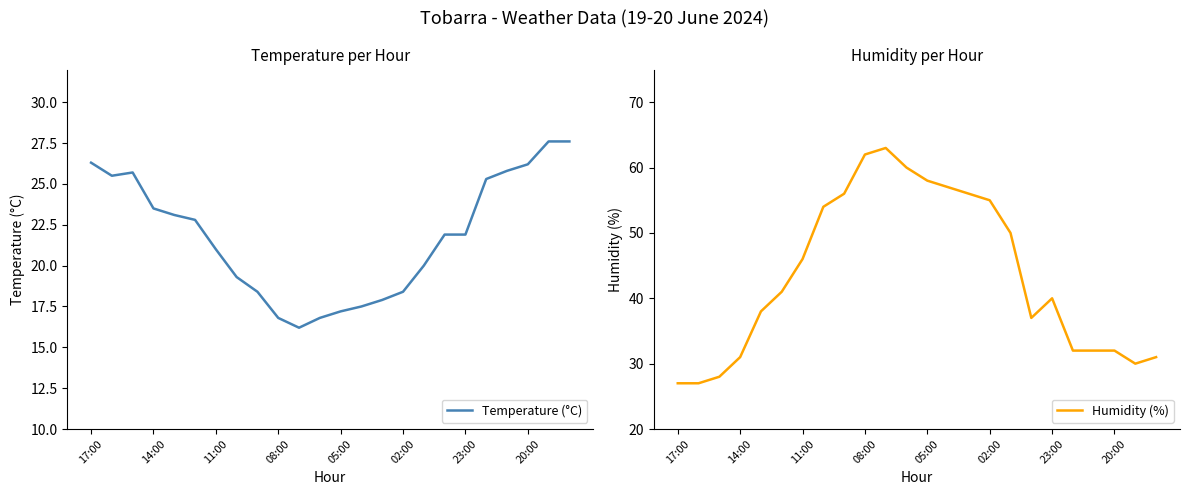

Is it true that Temperature (°C) equals 8.3 at 11:00?

False